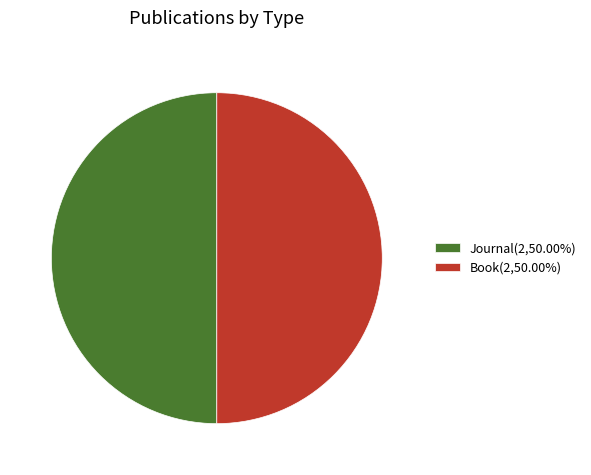

What is the ratio of the value at Book(2,50.00%) to the value at Journal(2,50.00%)?

1.0